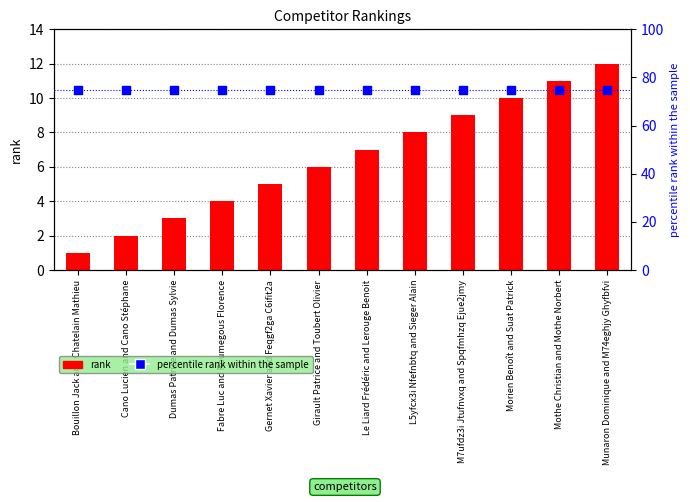

Which series has the largest Y range (max minus min)?

rank